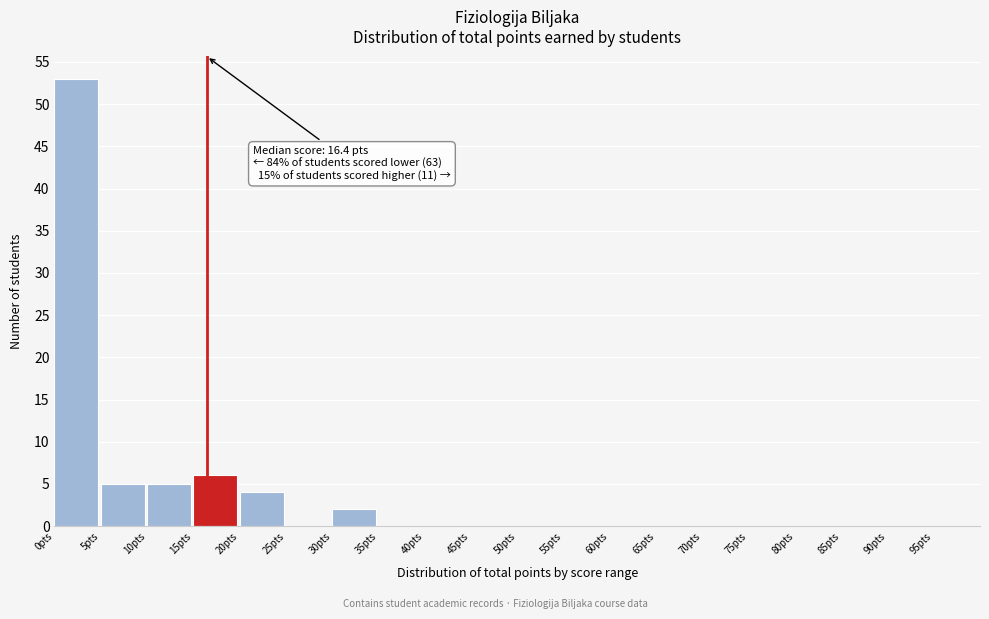

Over which range of the x-axis is the bar tallest?

0 to 5